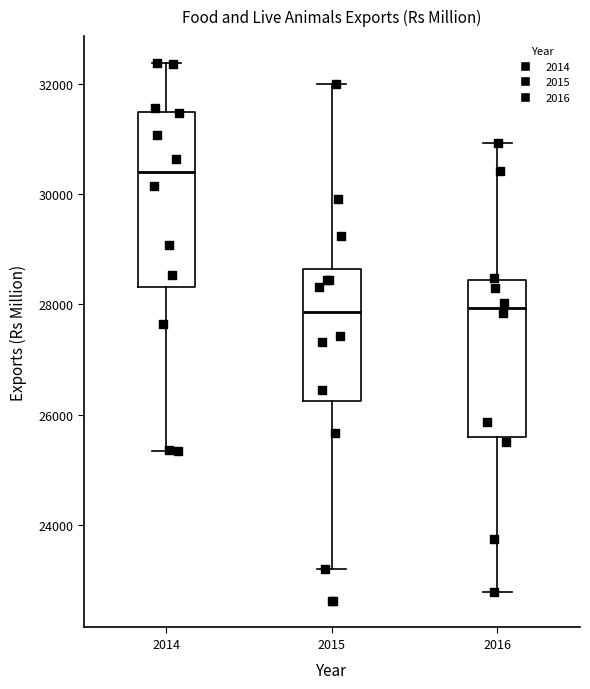

Where does the lower whisker of the box at x = 2016 end on the y-axis? The values are not printed on the chart, so give them approximately, as read against the axis.

22800